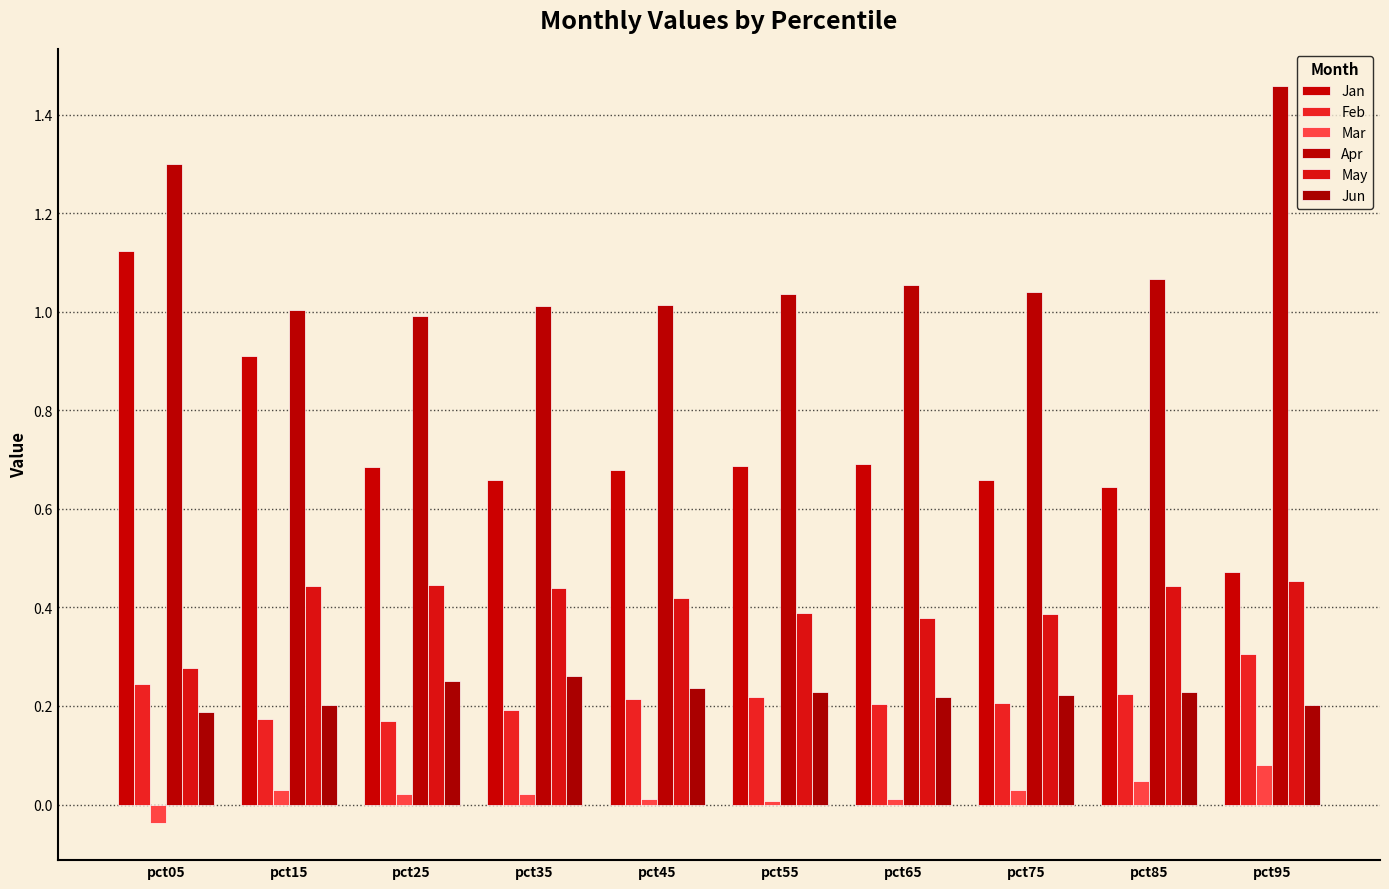

How many bars are there in total?

60